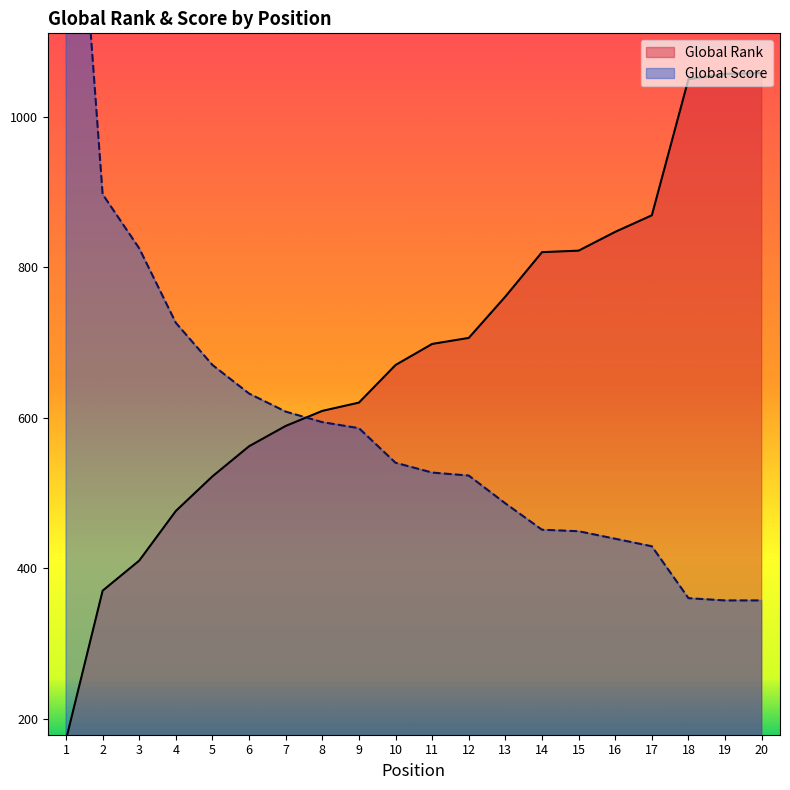

At which label does Global Rank reach its peak?

20